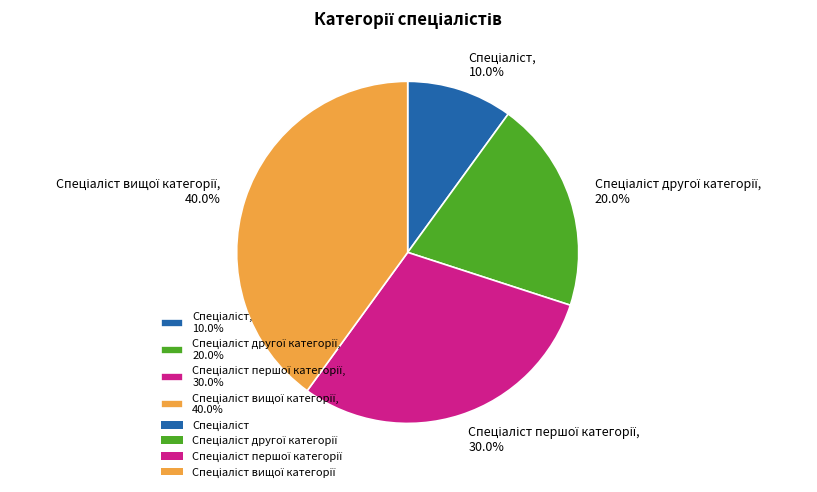

Is there a majority slice in this chart?

No